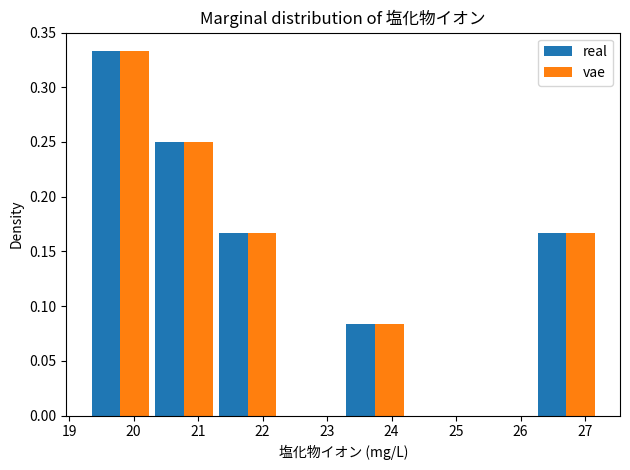

Reading left to right, transcribe this chart: for each range on the x-axis, give the height of each series' bar. Neither the bar edges nor the heights are printed on the chart, so give them approximately, as read against the axes.

19.3 to 20.3: real=0.335	vae=0.335
20.3 to 21.3: real=0.250	vae=0.250
21.3 to 22.3: real=0.165	vae=0.165
22.3 to 23.3: real=0	vae=0
23.3 to 24.2: real=0.085	vae=0.085
24.2 to 25.2: real=0	vae=0
25.2 to 26.2: real=0	vae=0
26.2 to 27.2: real=0.165	vae=0.165